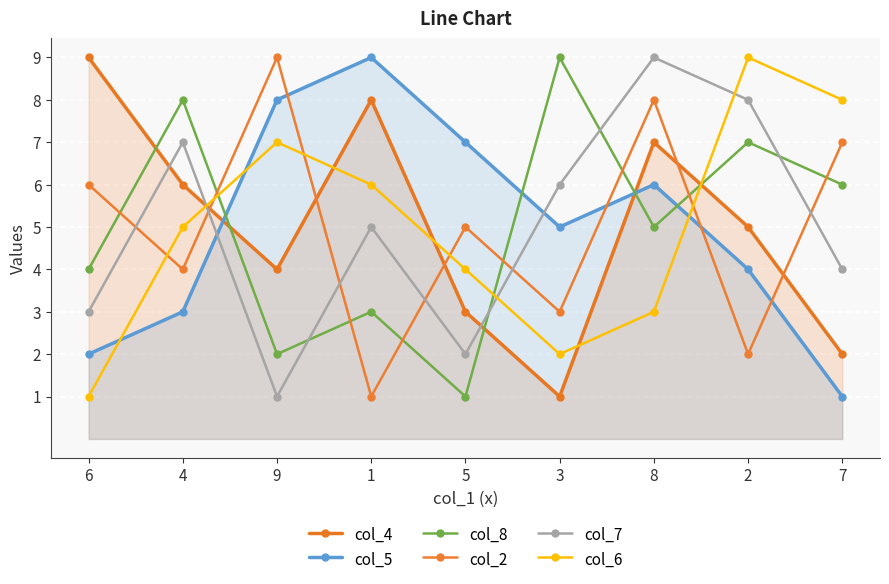

Where is col_2 nearest to the value 5?

5